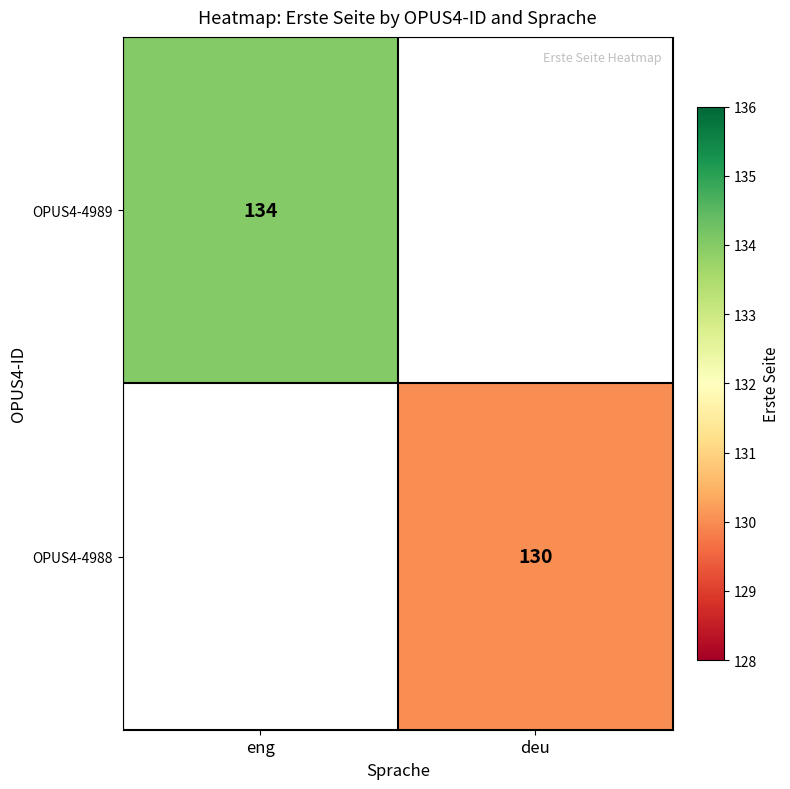

The value of OPUS4-4989 at eng is 46. True or false?

False